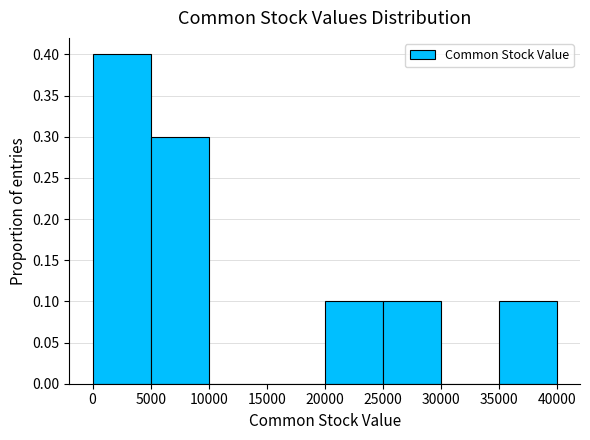

How tall is the bar that spans 20000 to 25000 on the x-axis? The values are not printed on the chart, so give them approximately, as read against the axis.

0.1